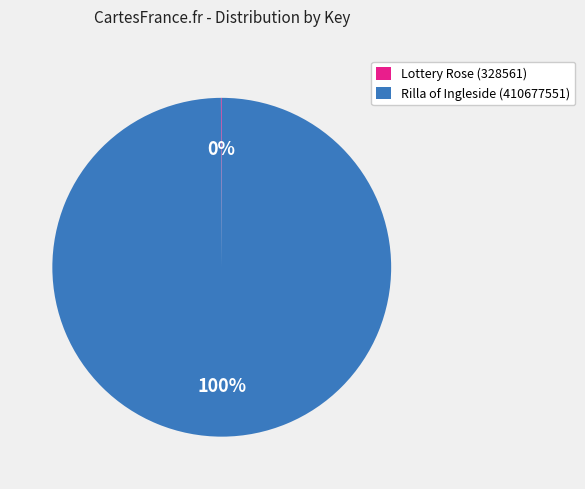

Which slice is the largest?

Rilla of Ingleside (410677551)